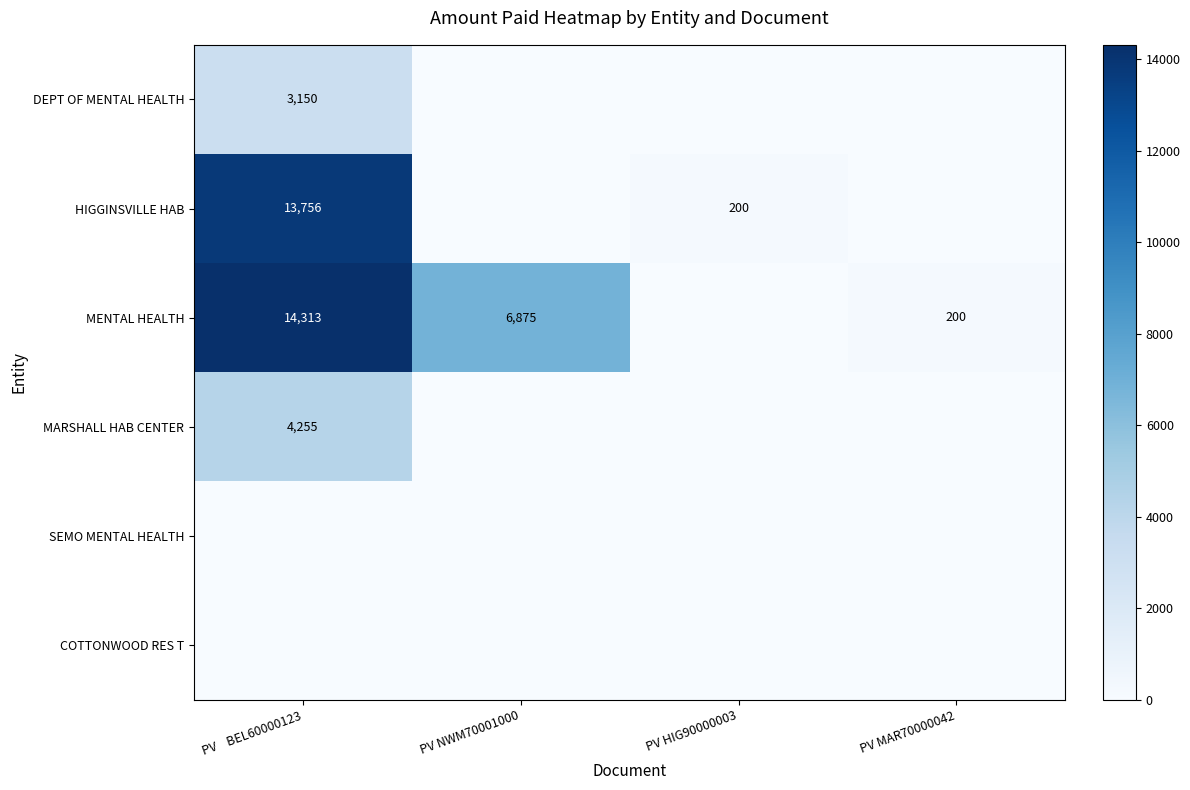

Is the value of MENTAL HEALTH at PV    BEL60000123 greater than the value of HIGGINSVILLE HAB at PV    BEL60000123?

Yes